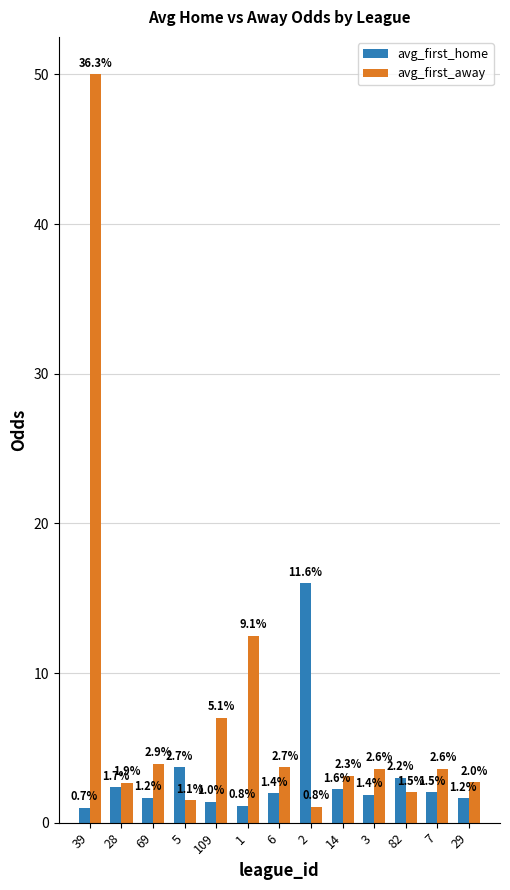

Which category has the lowest value in the avg_first_away series?

2